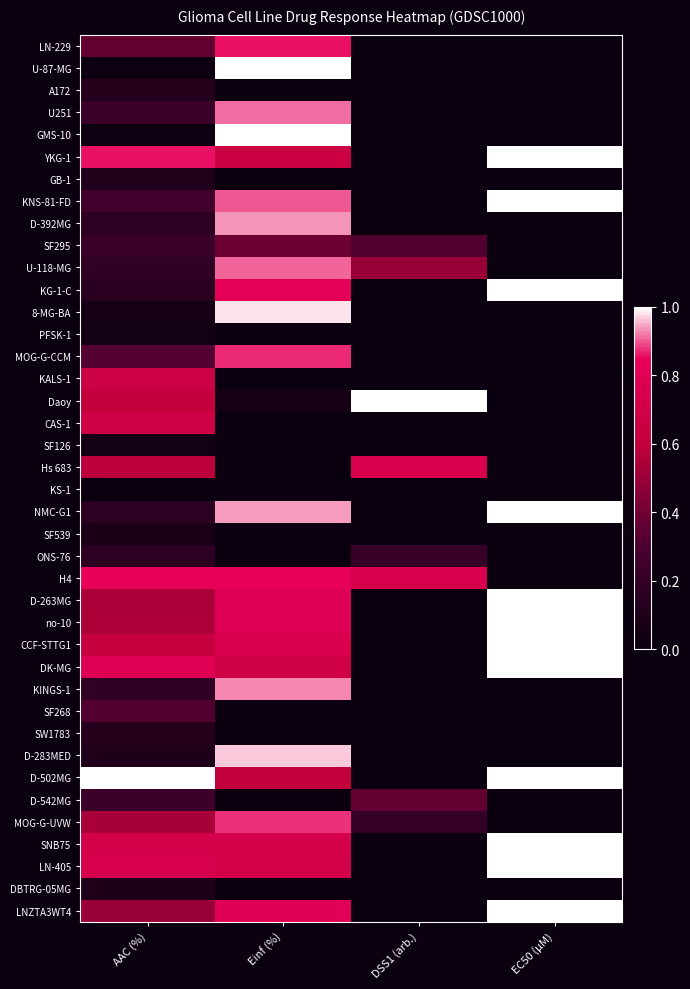

Rank the series at DSS1 (arb.) from highest to lowest value.

Daoy, Hs 683, H4, U-118-MG, D-542MG, SF295, ONS-76, MOG-G-UVW, LN-229, U-87-MG, A172, U251, GMS-10, YKG-1, GB-1, KNS-81-FD, D-392MG, KG-1-C, 8-MG-BA, PFSK-1, MOG-G-CCM, KALS-1, CAS-1, SF126, KS-1, NMC-G1, SF539, D-263MG, no-10, CCF-STTG1, DK-MG, KINGS-1, SF268, SW1783, D-283MED, D-502MG, SNB75, LN-405, DBTRG-05MG, LNZTA3WT4